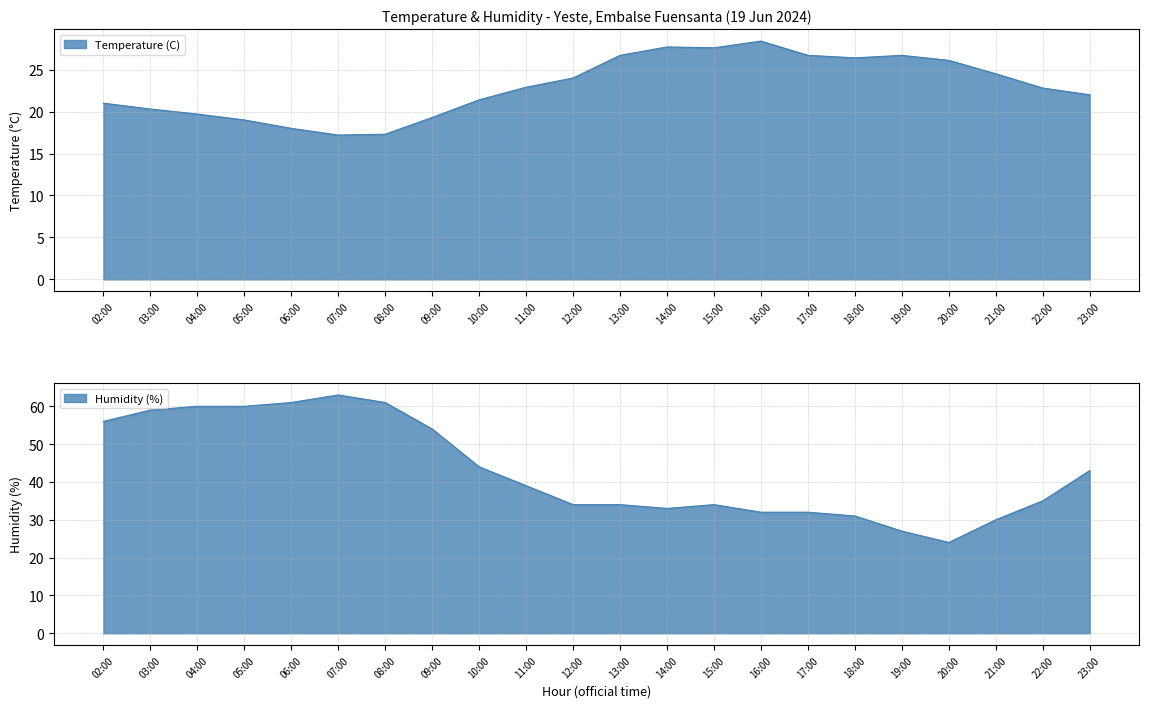

Reading left to right, transcribe all the data shown in this chart.

Temperature (C): 02:00=21.0	03:00=20.3	04:00=19.7	05:00=19.0	06:00=18.0	07:00=17.2	08:00=17.3	09:00=19.3	10:00=21.4	11:00=22.9	12:00=24.0	13:00=26.7	14:00=27.7	15:00=27.6	16:00=28.4	17:00=26.7	18:00=26.4	19:00=26.7	20:00=26.1	21:00=24.5	22:00=22.8	23:00=22.0
Humidity (%): 02:00=56.0	03:00=59.0	04:00=60.0	05:00=60.0	06:00=61.0	07:00=63.0	08:00=61.0	09:00=54.0	10:00=44.0	11:00=39.0	12:00=34.0	13:00=34.0	14:00=33.0	15:00=34.0	16:00=32.0	17:00=32.0	18:00=31.0	19:00=27.0	20:00=24.0	21:00=30.0	22:00=35.0	23:00=43.0